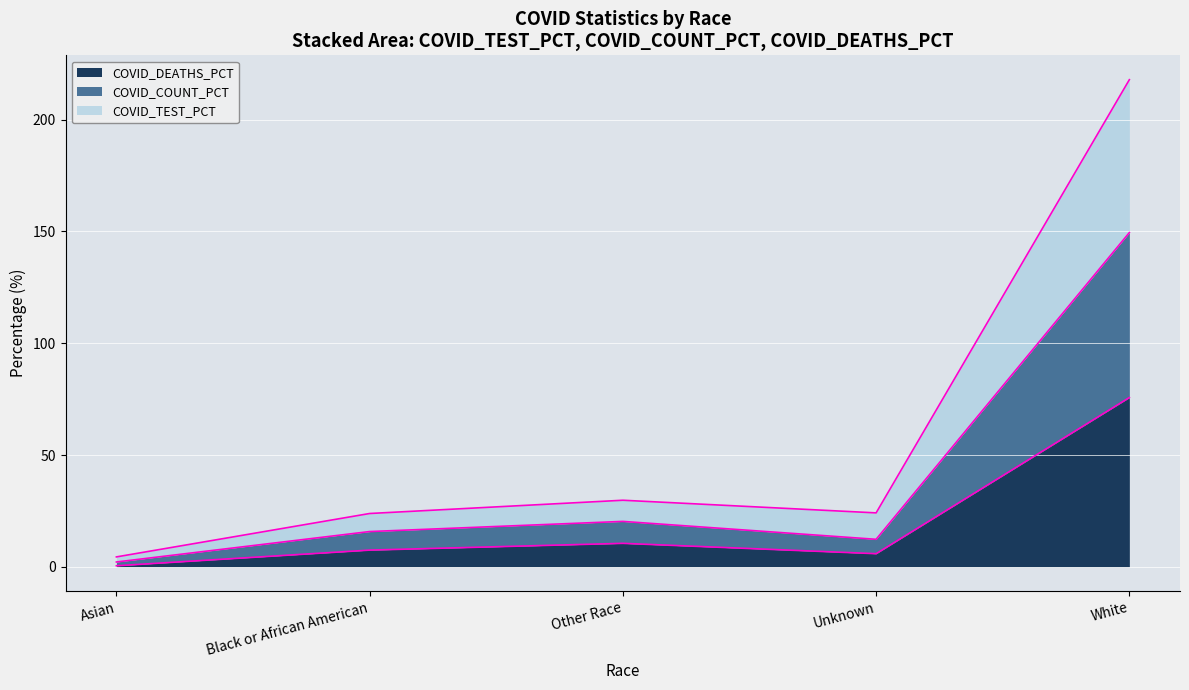

What is the approximate value of COVID_DEATHS_PCT at Unknown?

5.9